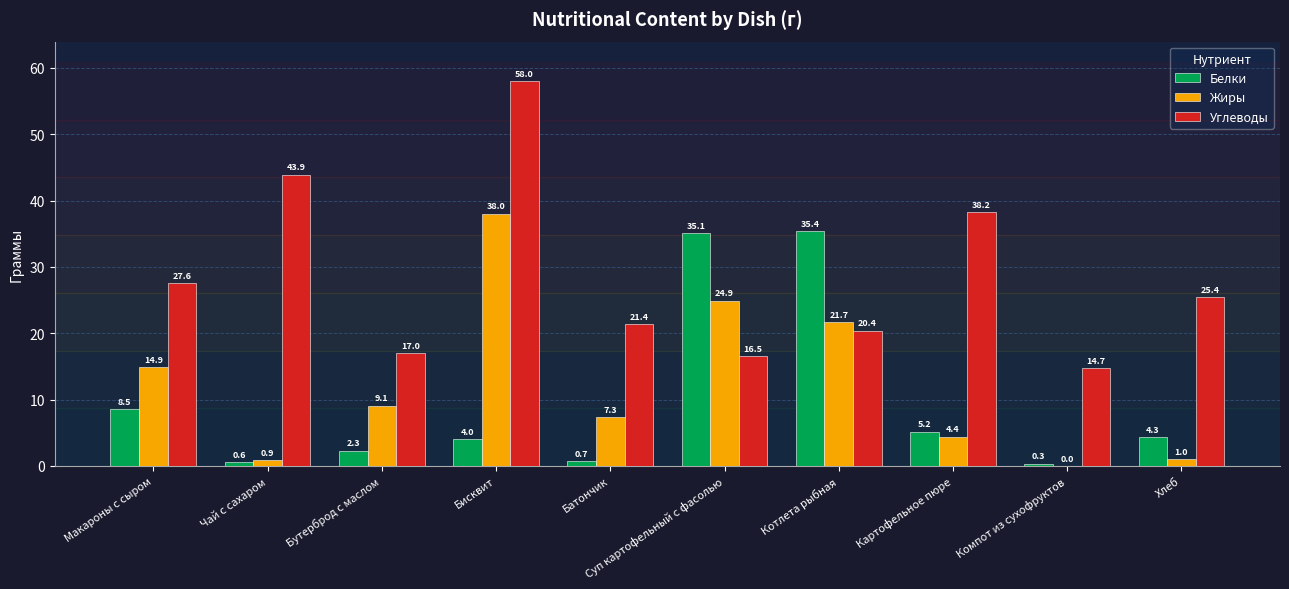

At which label is Белки closest to 17?

Макароны с сыром